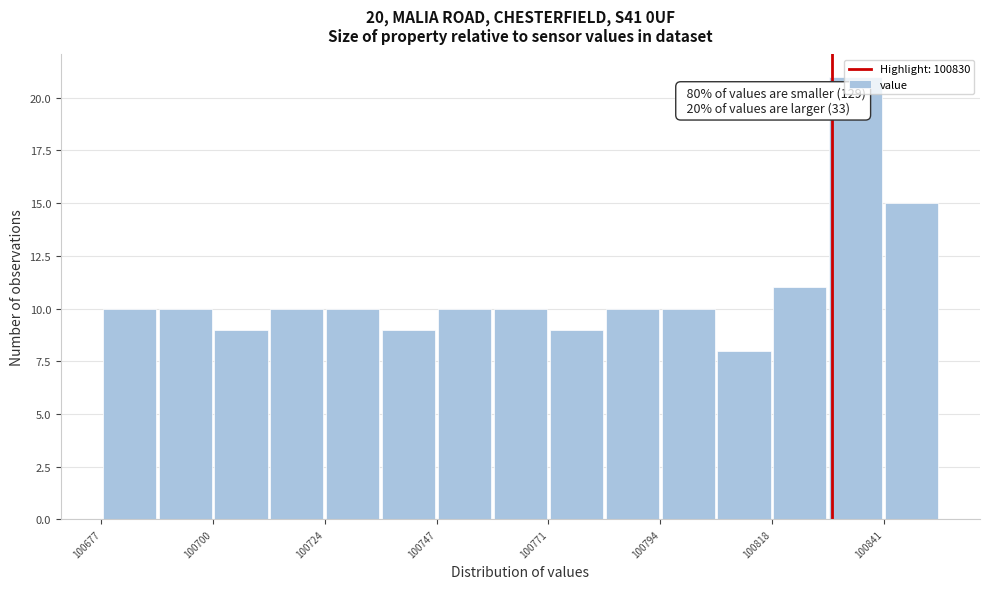

Read against the x-axis, roughly where is the centre of the tallest bar?

100835